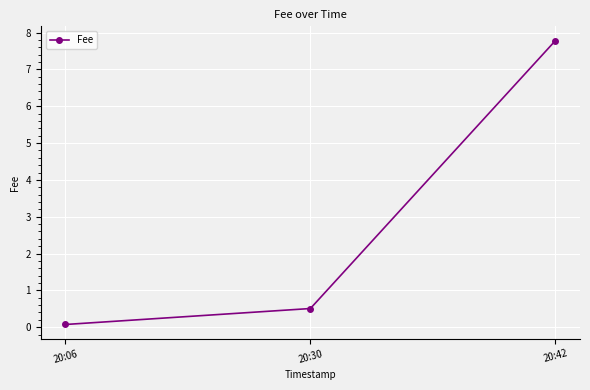

The chart shows a value of 0.5 at 20:30. True or false?

True